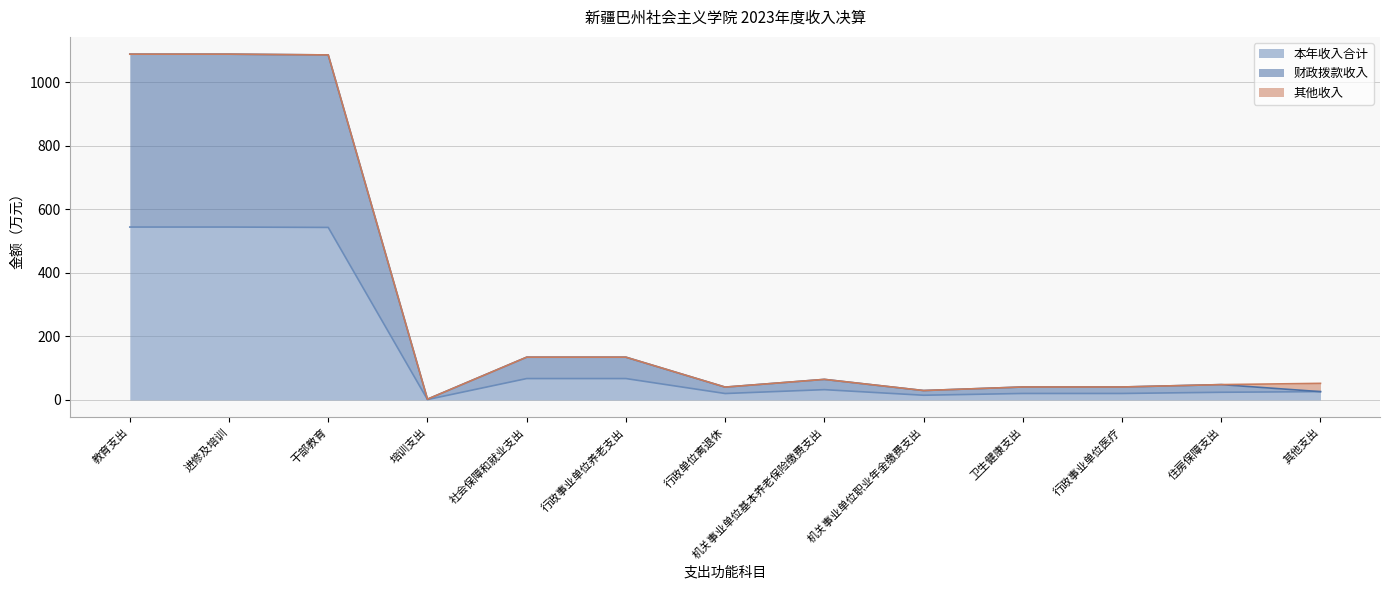

At which category does 本年收入合计 reach its first local valley?

培训支出